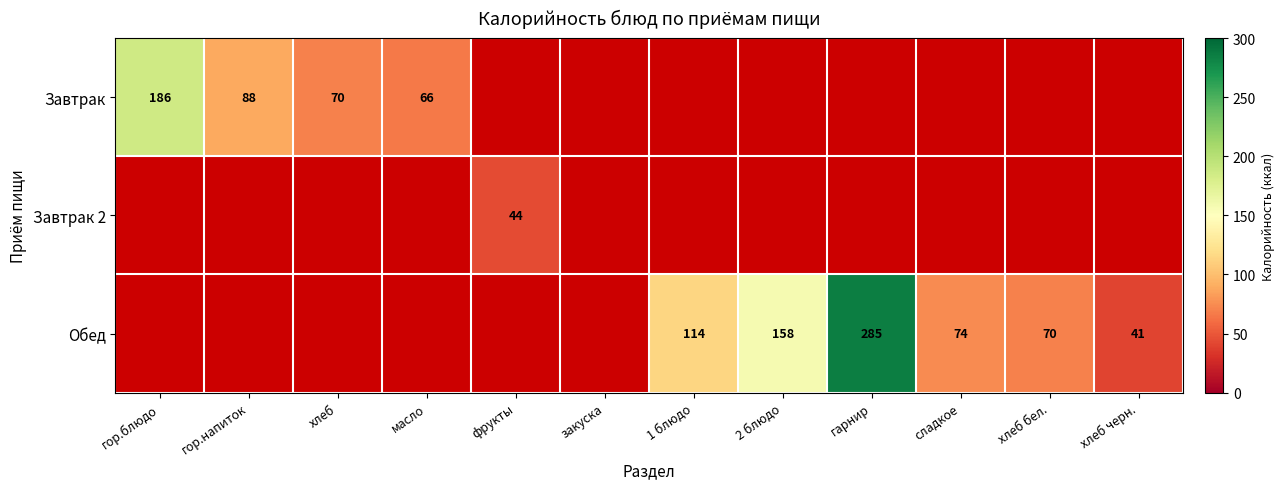

Count the number of categories in the chart.

12